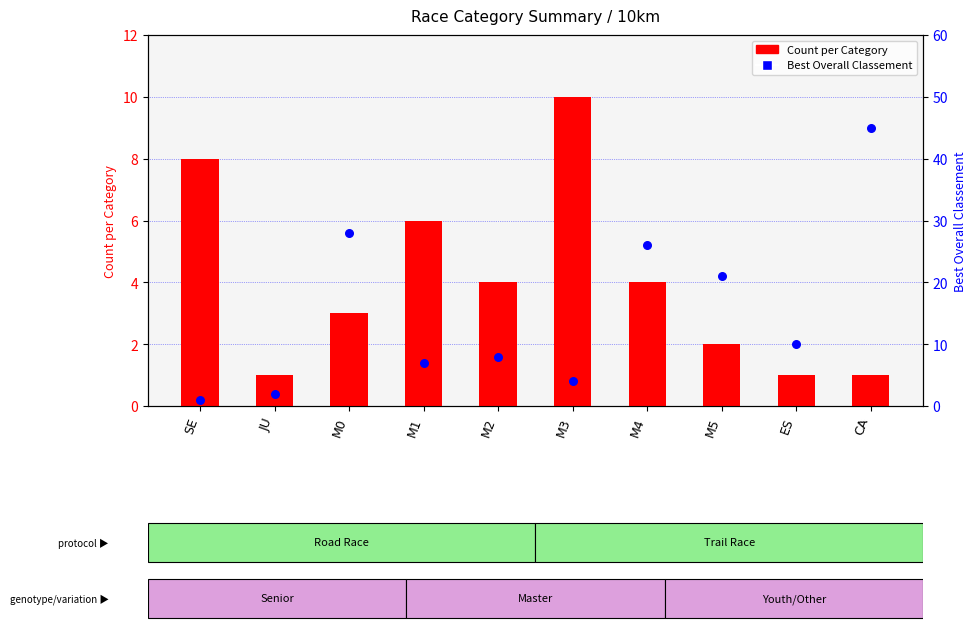

Which series reaches the minimum Y coordinate?

Count per Category